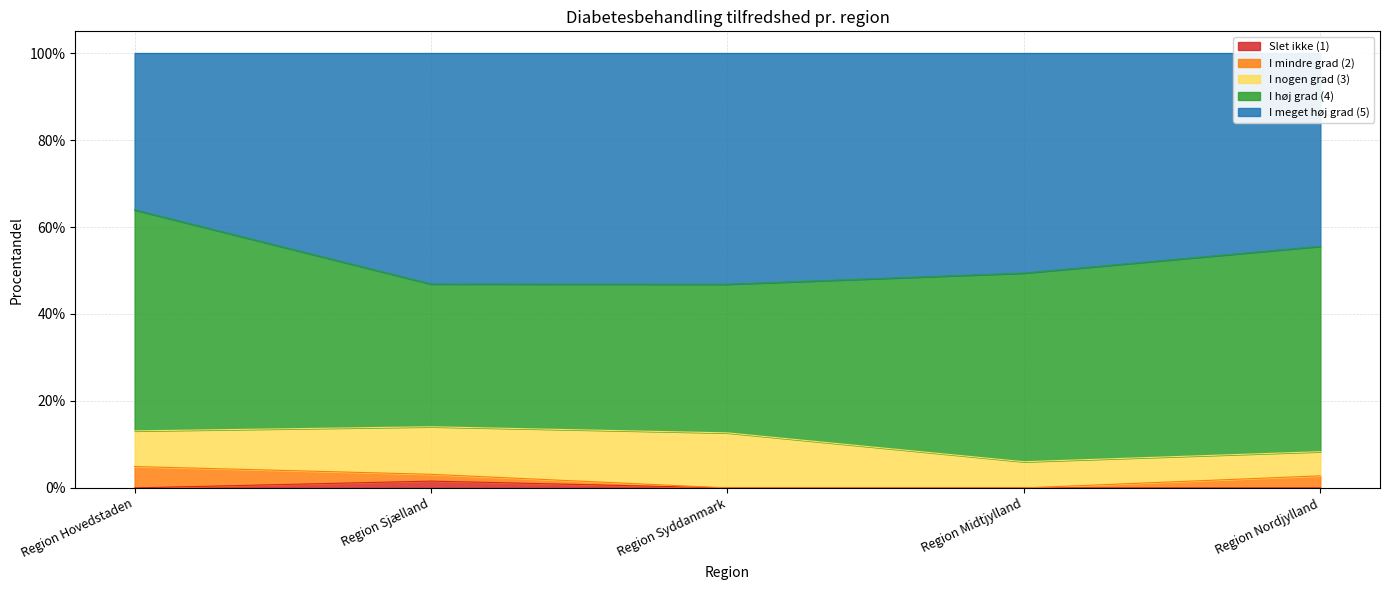

True or false: Slet ikke (1) has a value of 0.0 at Region Sjælland.

False